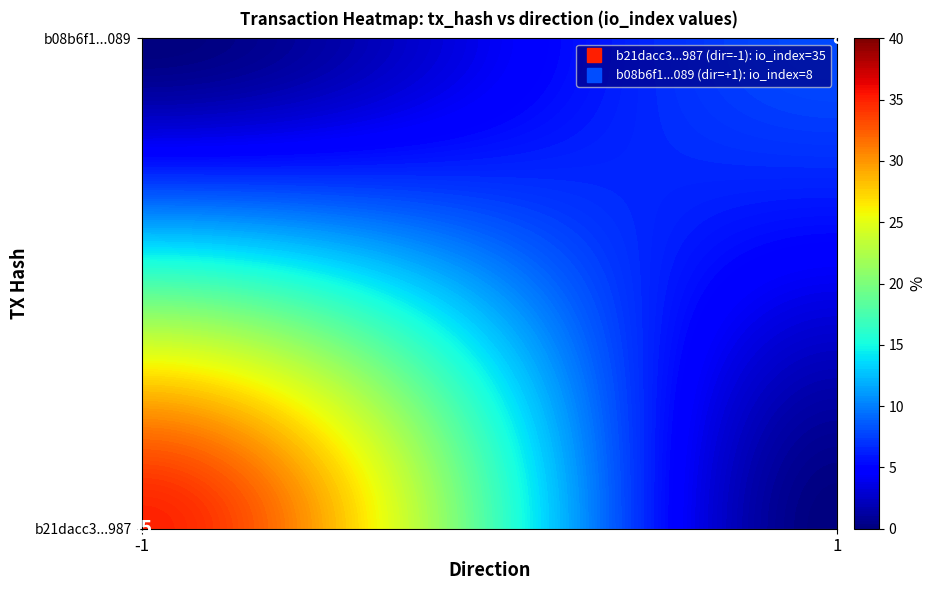

List the series in order of their overall mean, lowest first.

b08b6f144252ac1e737762332ac4d3d8d3b6089, b21dacc3319ccc35fb9ddc53775092105214987